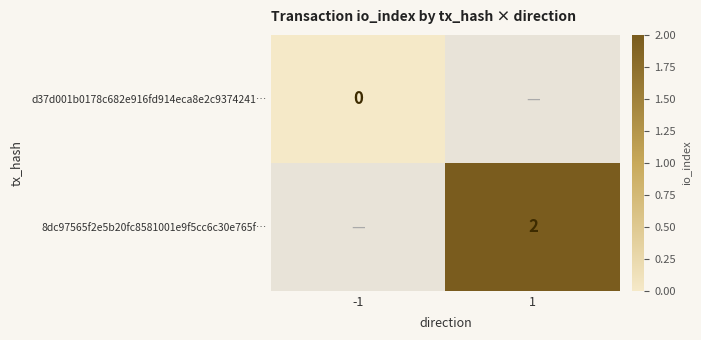

Is the value of d37d001b0178c682e916fd914eca8e2c9374241… at -1 greater than the value of 8dc97565f2e5b20fc8581001e9f5cc6c30e765f… at 1?

No